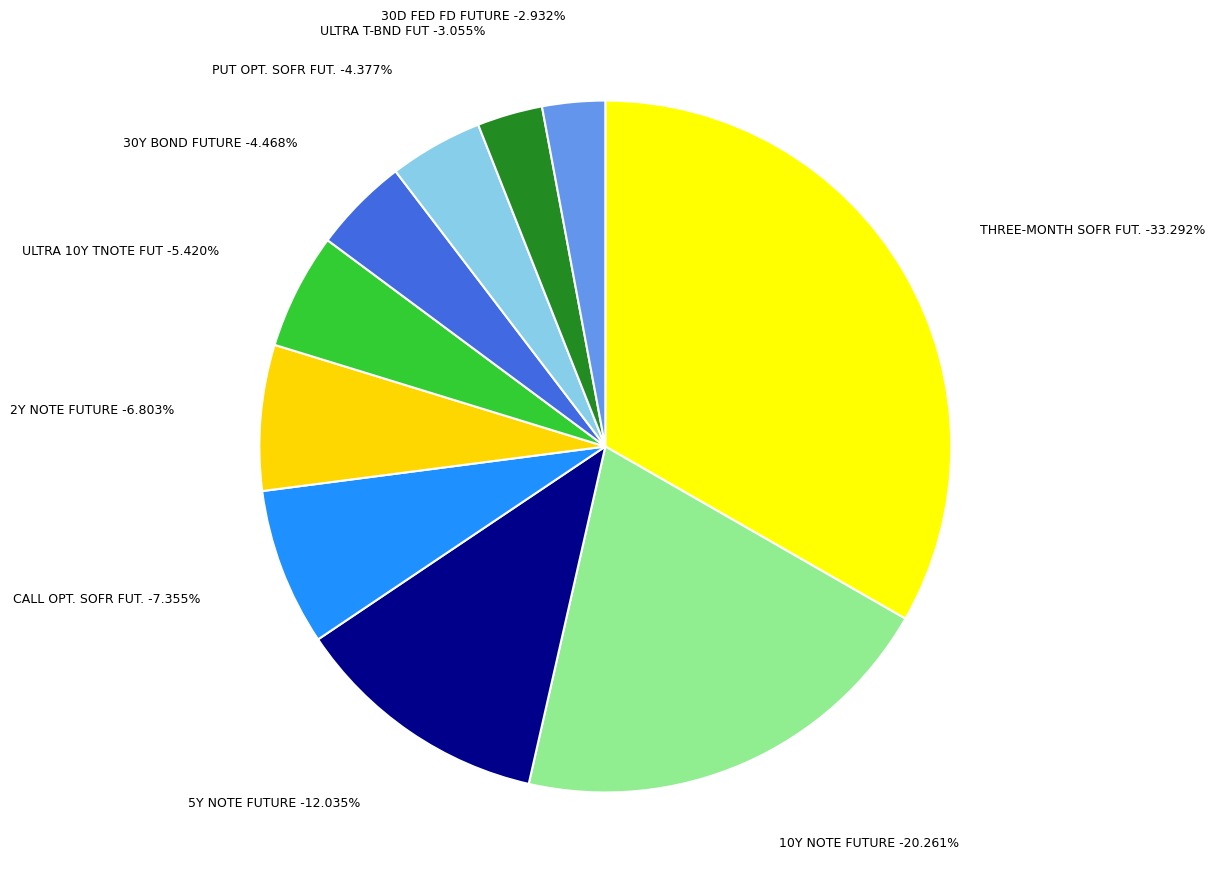

To the nearest percent, what is the average slice percentage?

10%